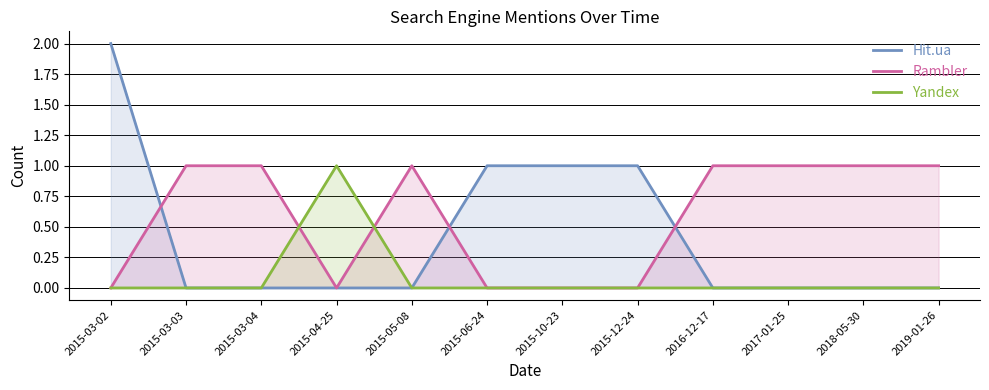

What is the sum of all Rambler values?

7